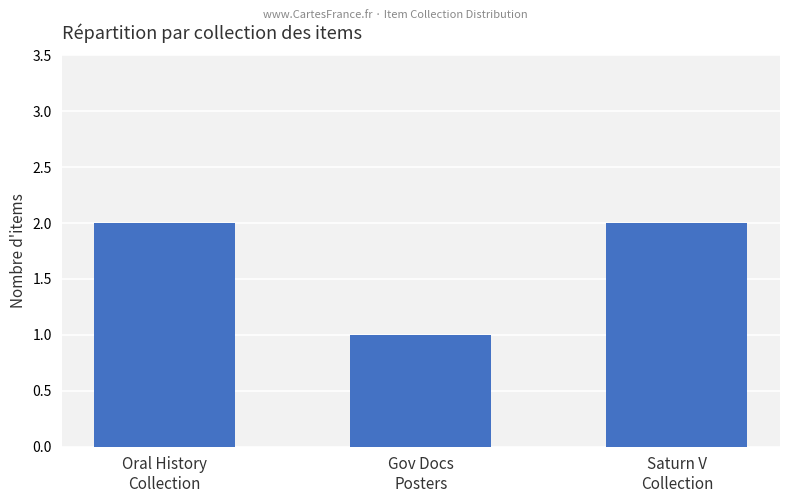

The value at Saturn V
Collection is 3. True or false?

False